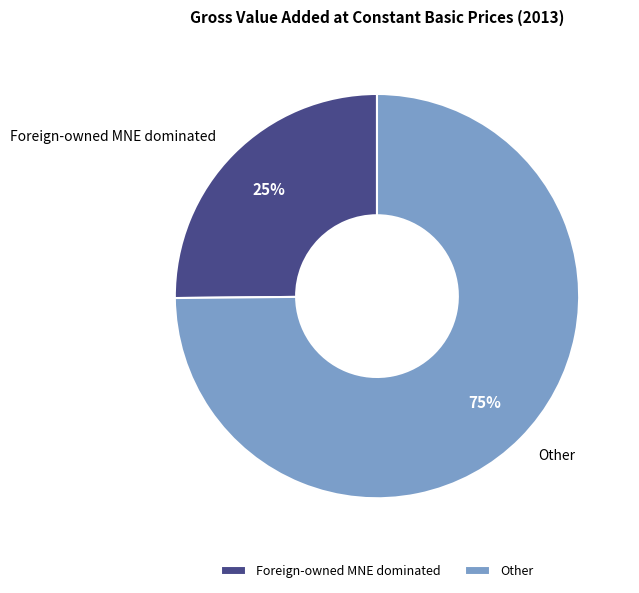

Which slice is the smallest?

Foreign-owned MNE dominated